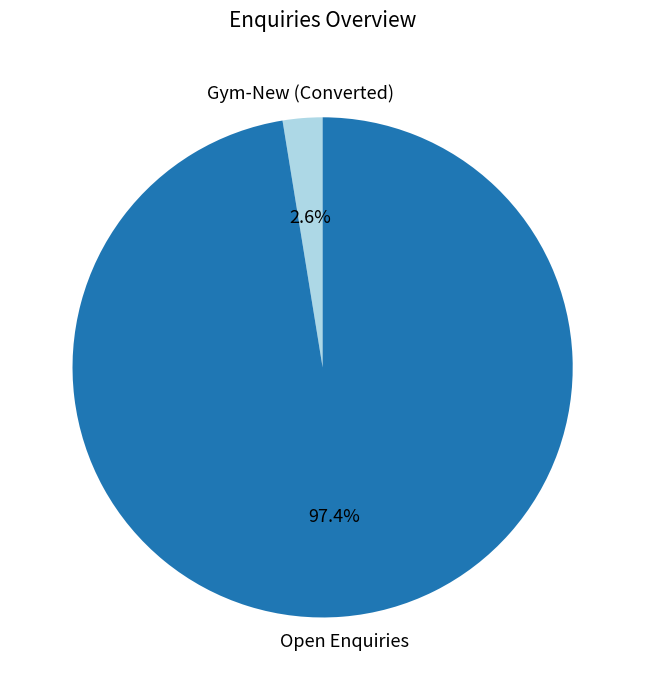

Rank the categories by value from lowest to highest.

Gym-New (Converted), Open Enquiries